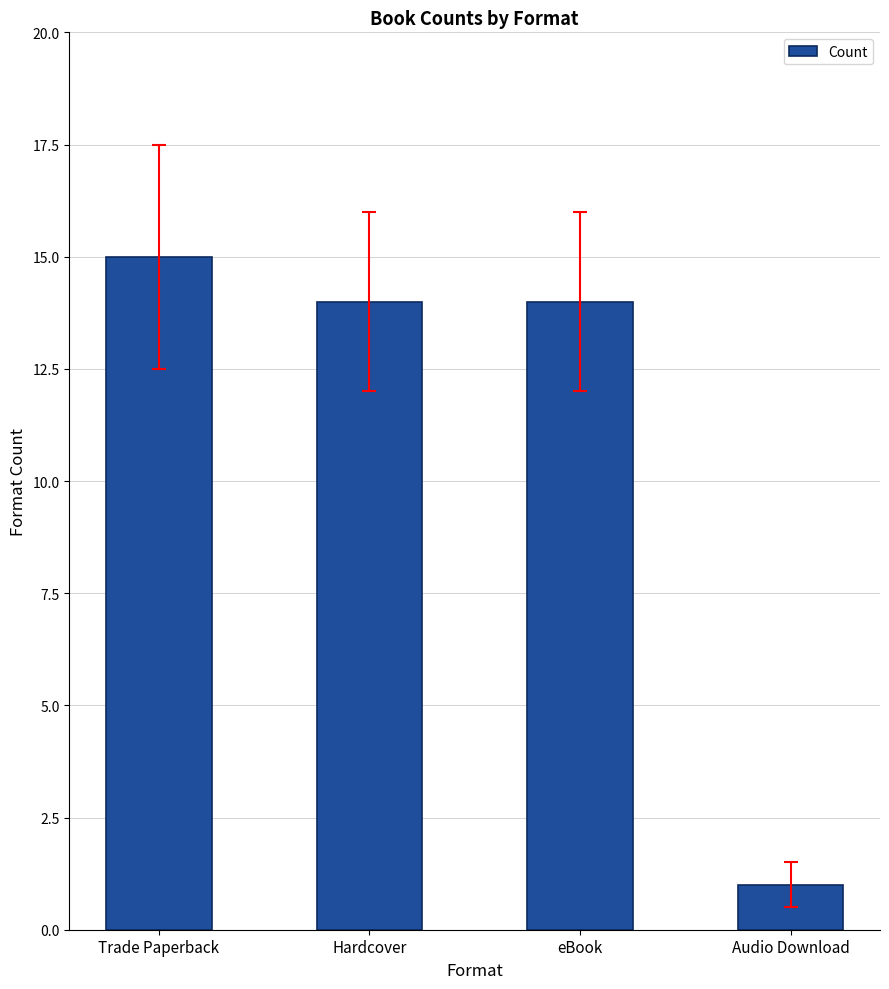

Count the number of categories in the chart.

4